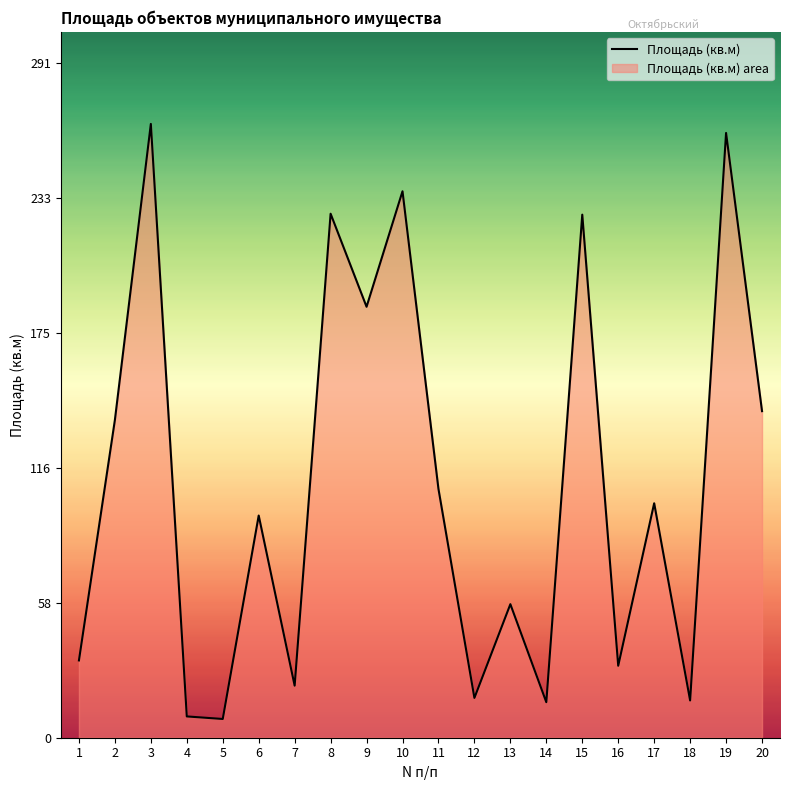

True or false: there are more than 2 points higher than both neighbors.

True